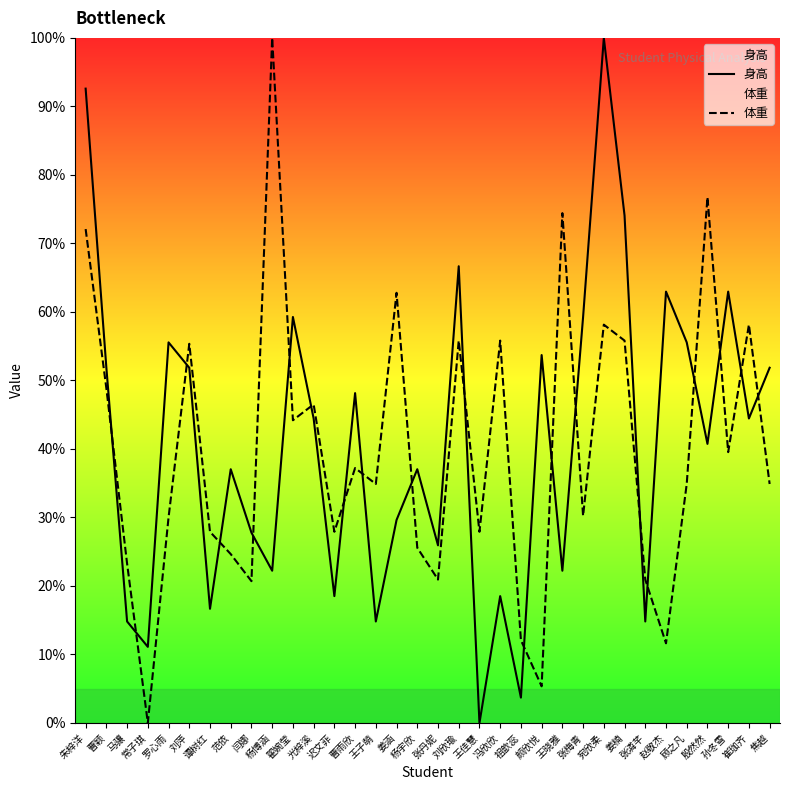

List the series in order of their overall mean, highest first.

身高, 体重